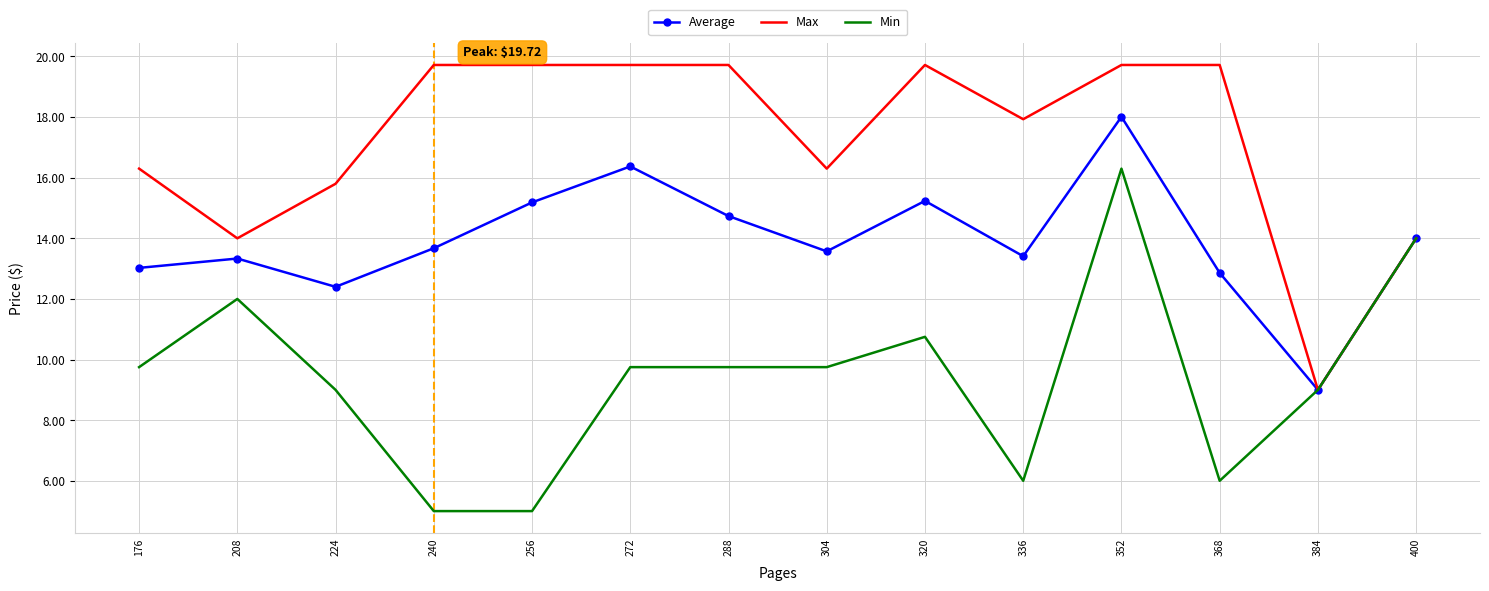

What are all the series names shown in the legend?

Average, Max, Min